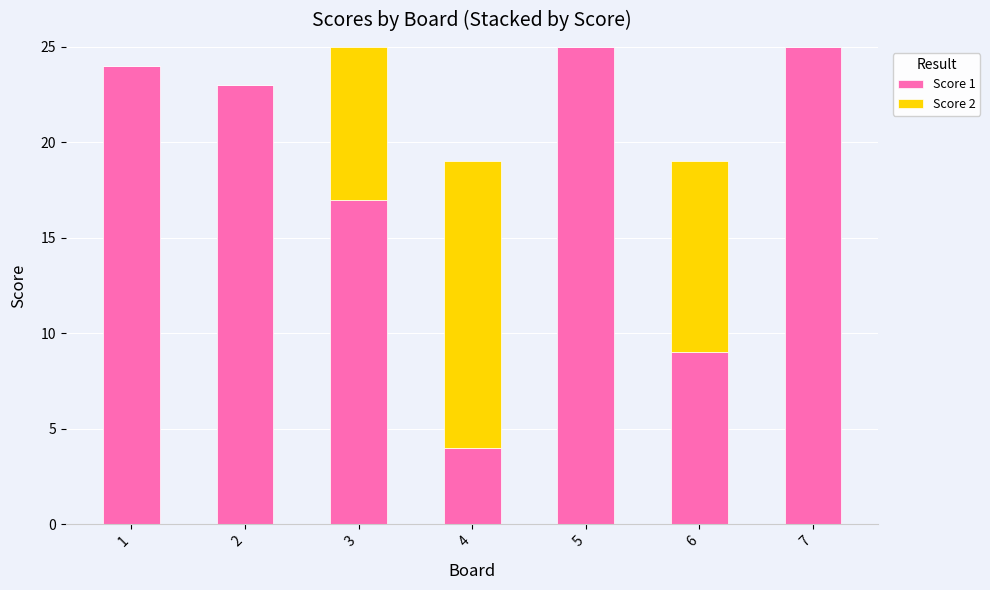

Reading left to right, list the values for the Score 1 series.

1=24	2=23	3=17	4=4	5=25	6=9	7=25